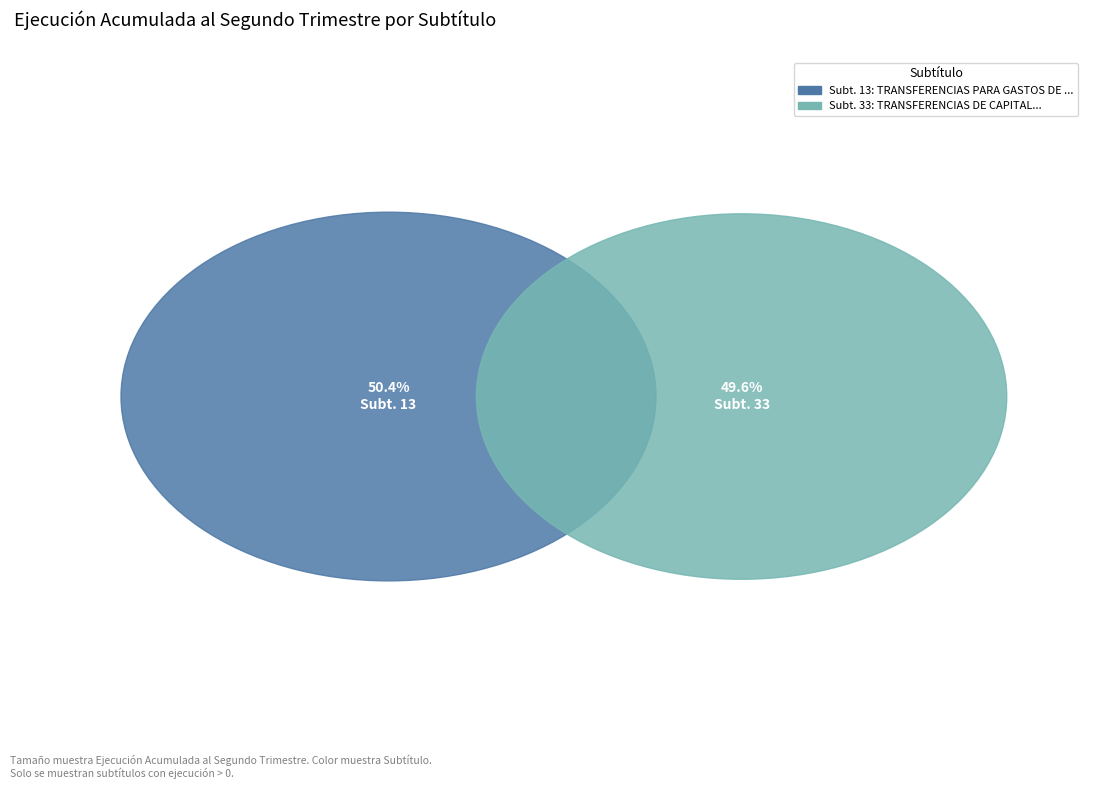

Is it true that 33 is 50% of the pie?

True